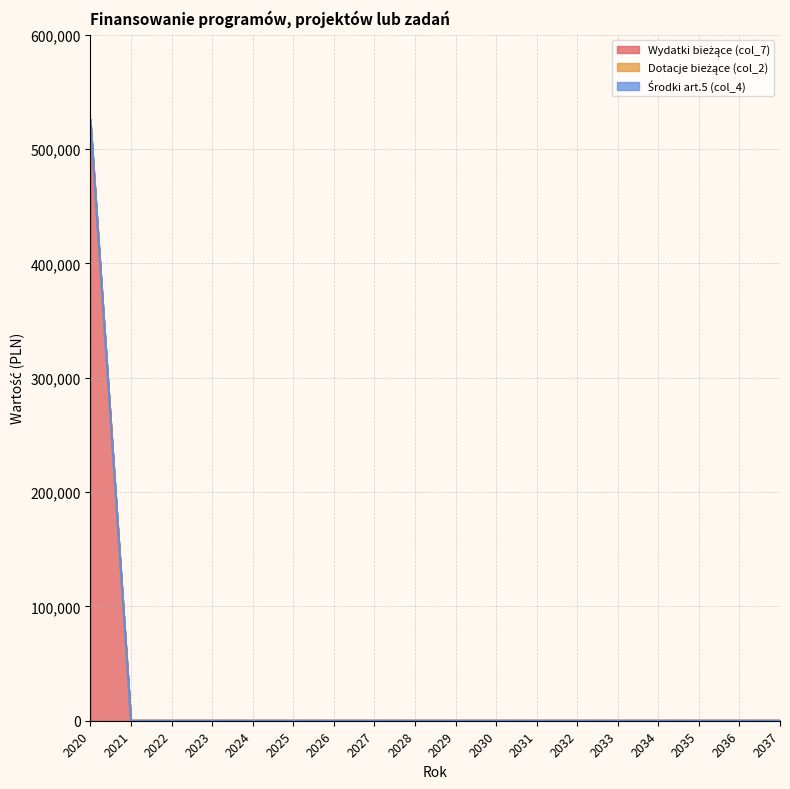

Is it true that Wydatki bieżące (col_7) equals -288818 at 2026?

False